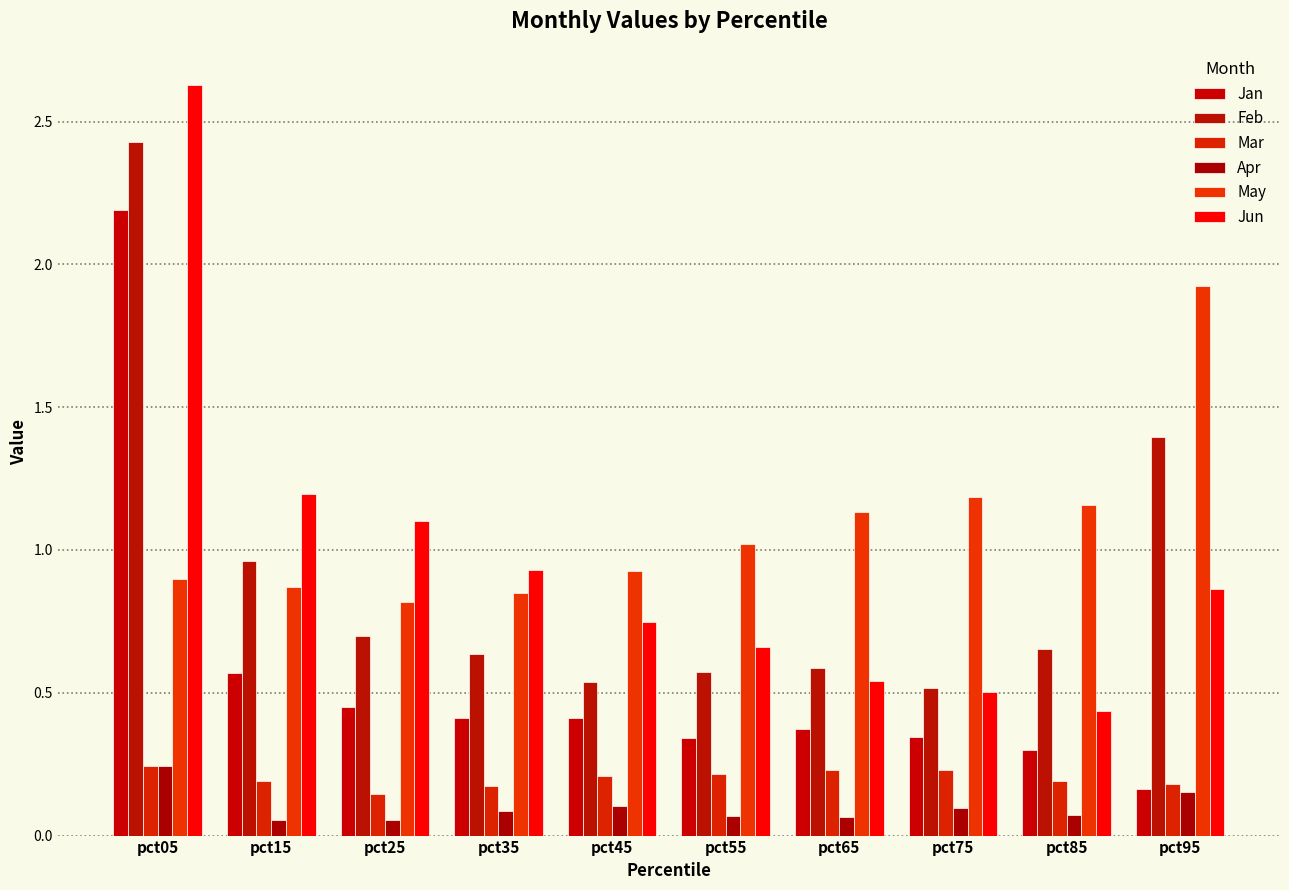

How many bars are there in total?

60